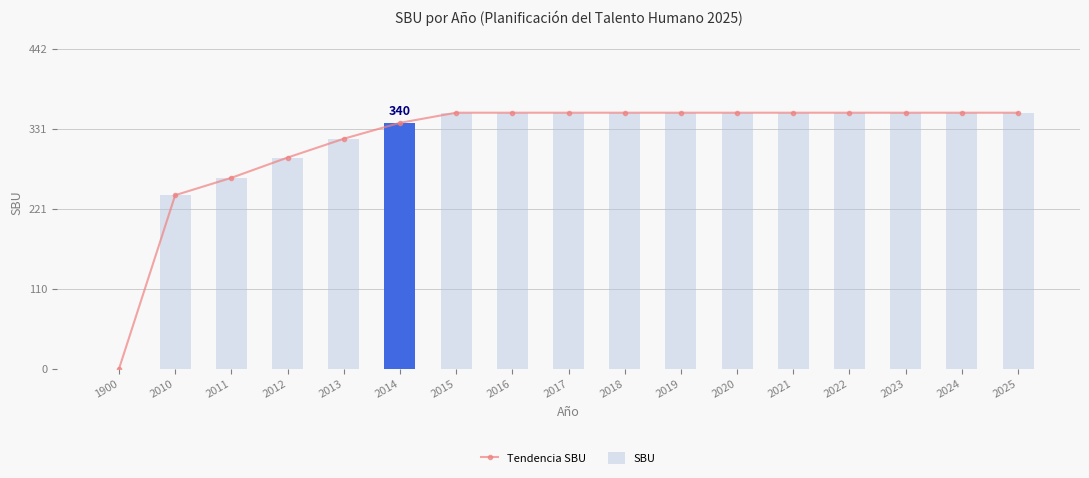

How many positive values does the Tendencia SBU series have?

16